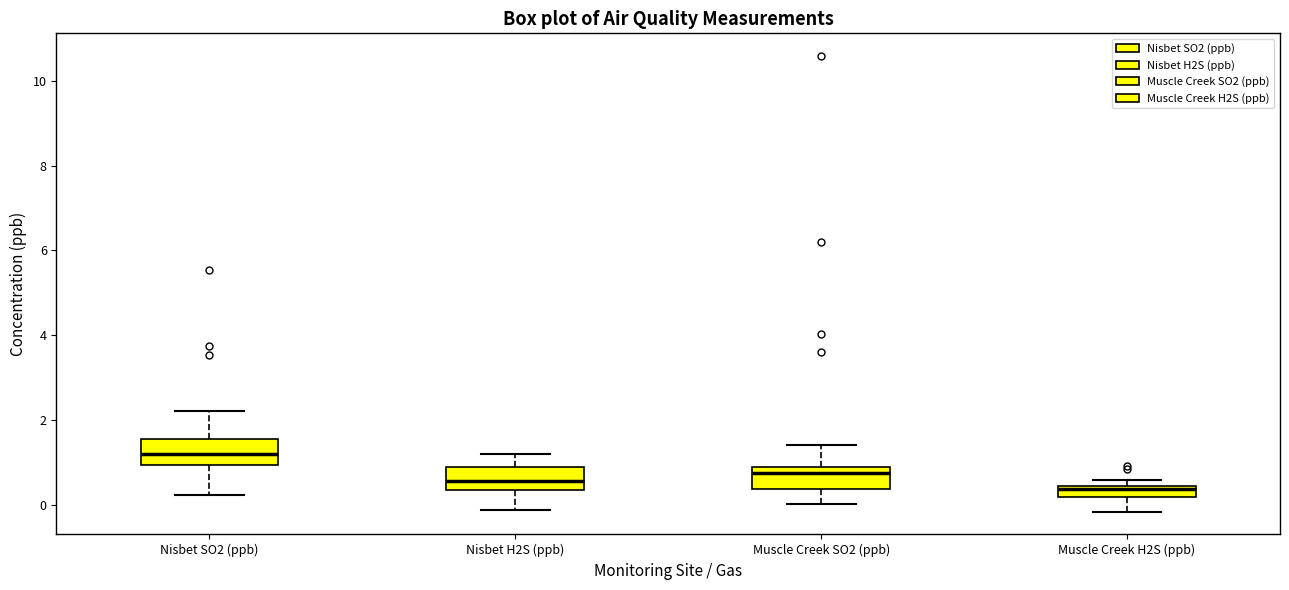

Where does the median line of the box for Nisbet SO2 (ppb) sit on the y-axis? The values are not printed on the chart, so give them approximately, as read against the axis.

1.2